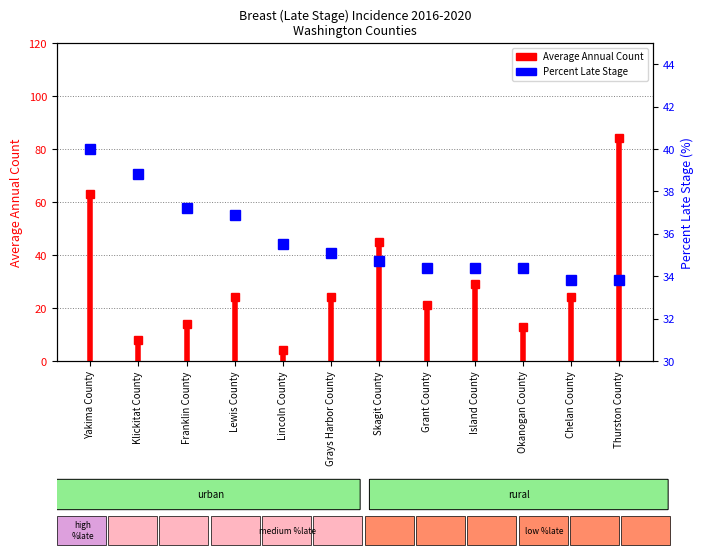

What position from the left is Klickitat County?

2